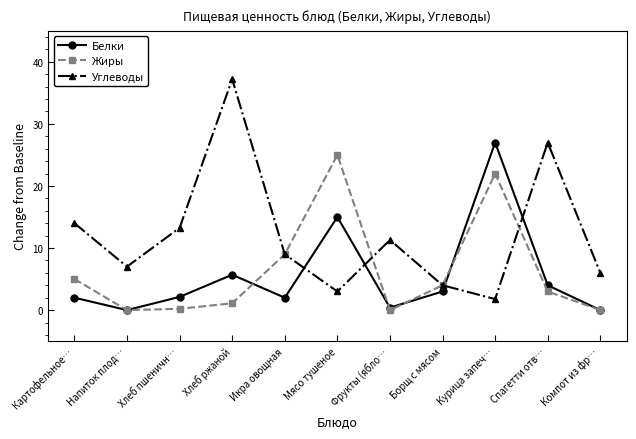

How many lines are shown in the chart?

3